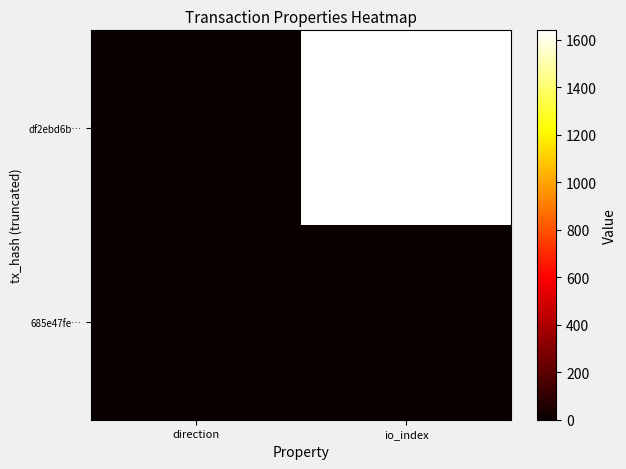

What is the difference between the highest and lowest values at direction?

2